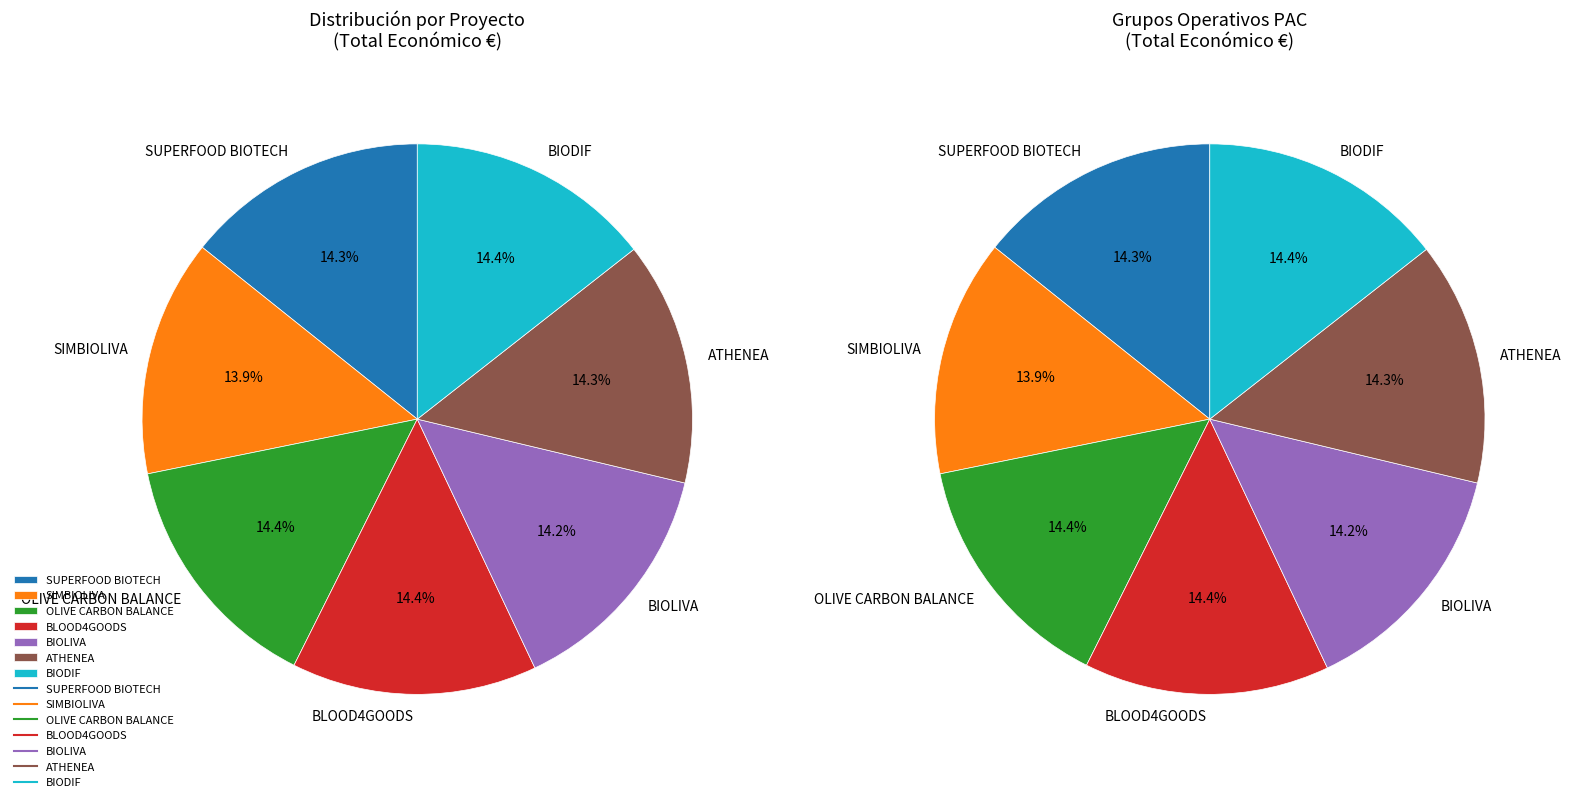

Does SIMBIOLIVA represent more than half of the total?

No